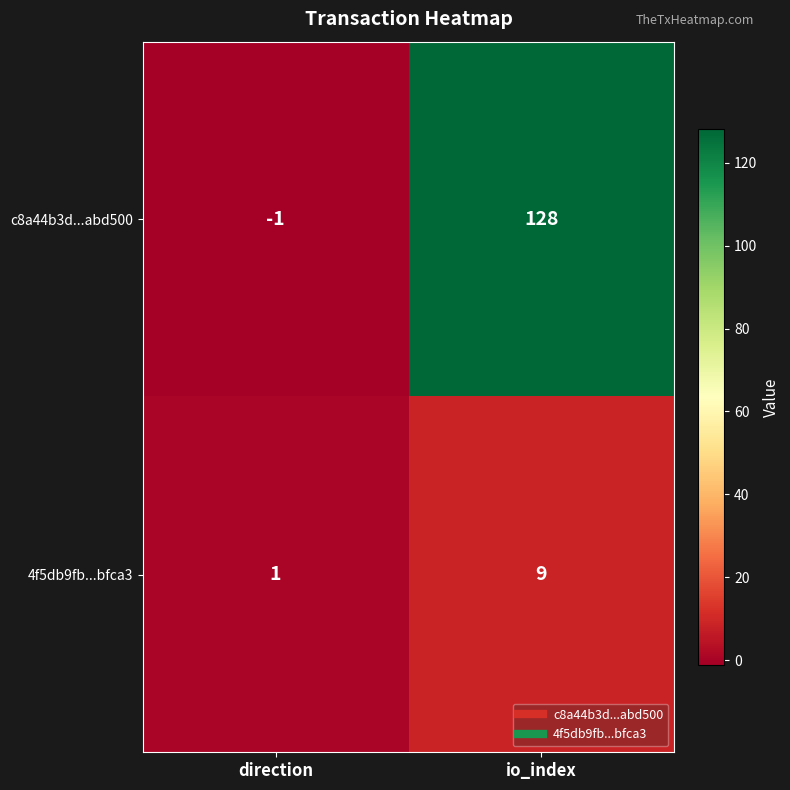

What is the smallest value displayed?

-1